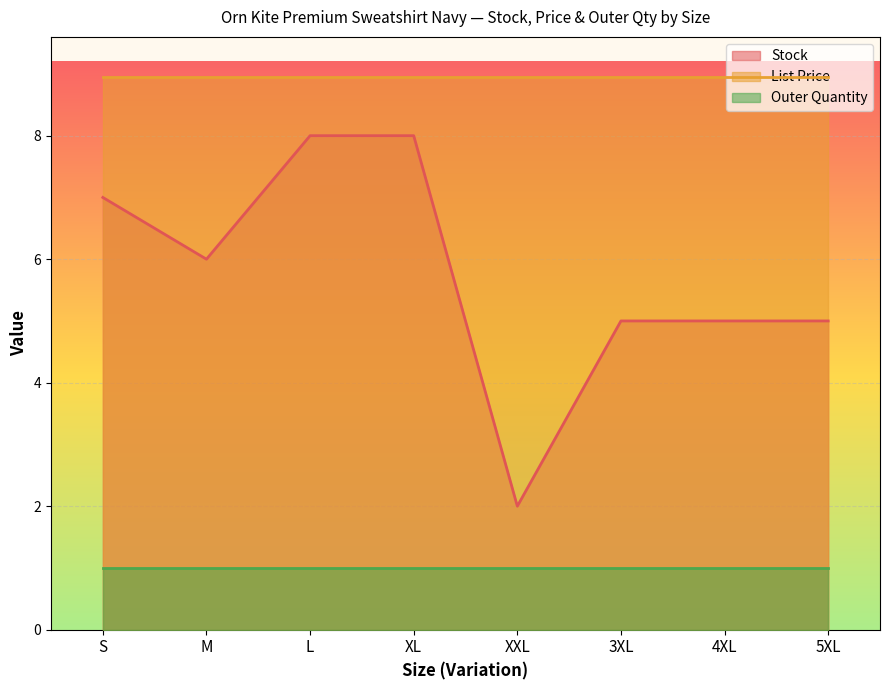

What is the label of the 5th point from the right?

XL